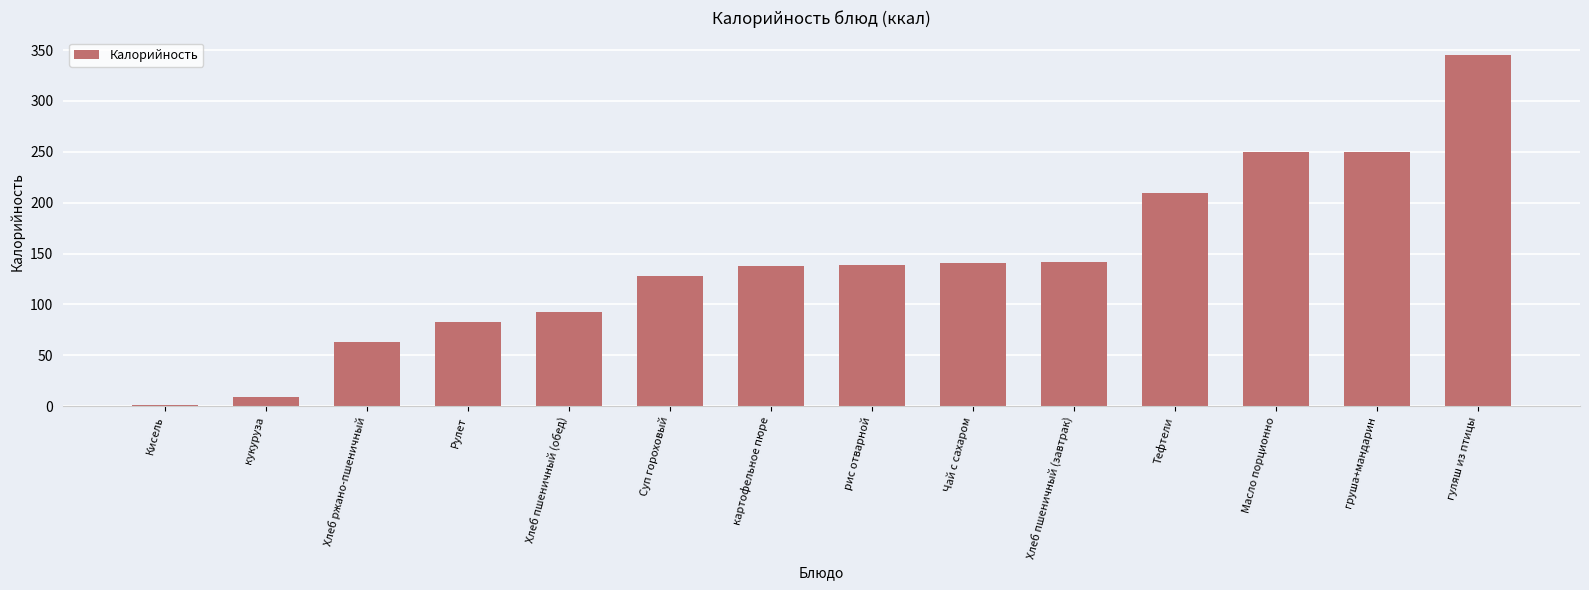

Between рис отварной and гуляш из птицы, which is larger?

гуляш из птицы